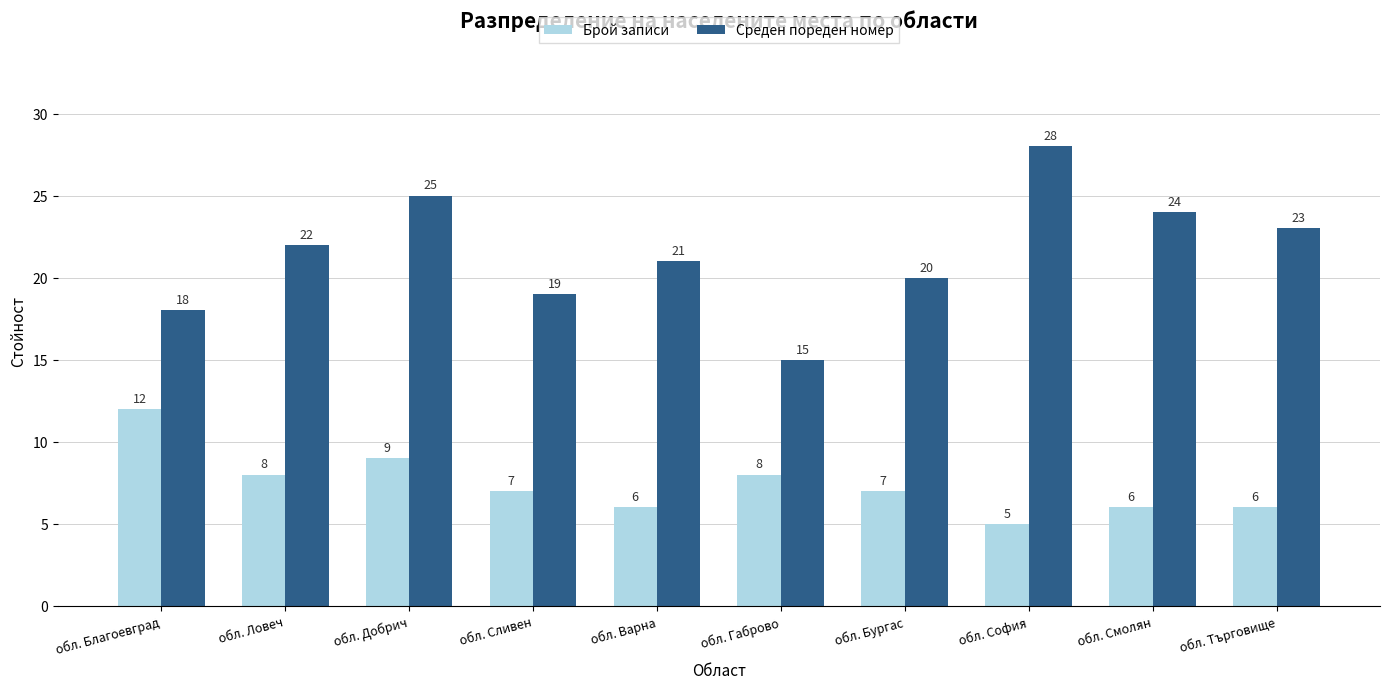

How many groups of bars are there?

10